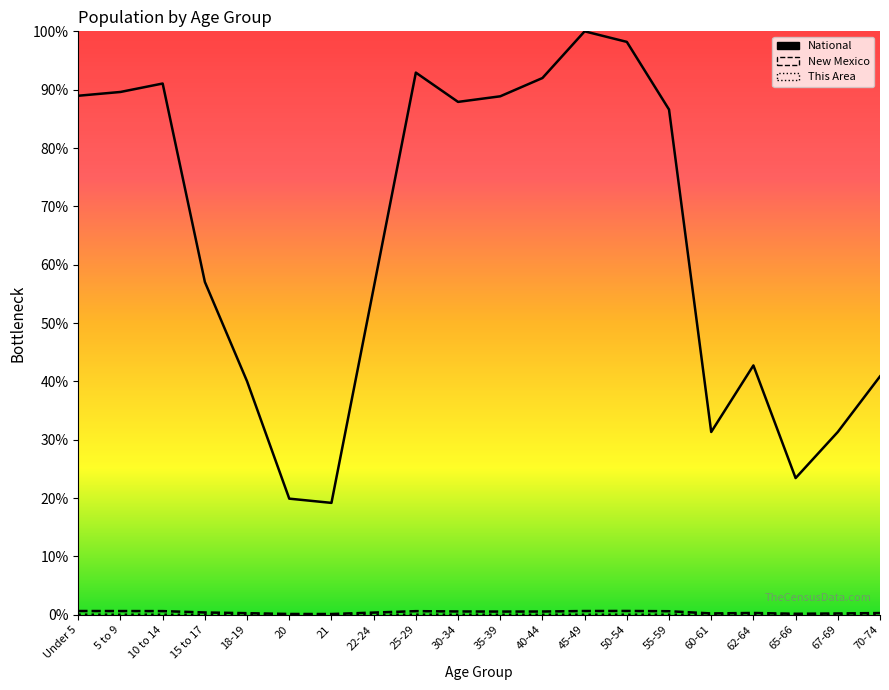

The New Mexico series shows 0.3 at 62-64. True or false?

True